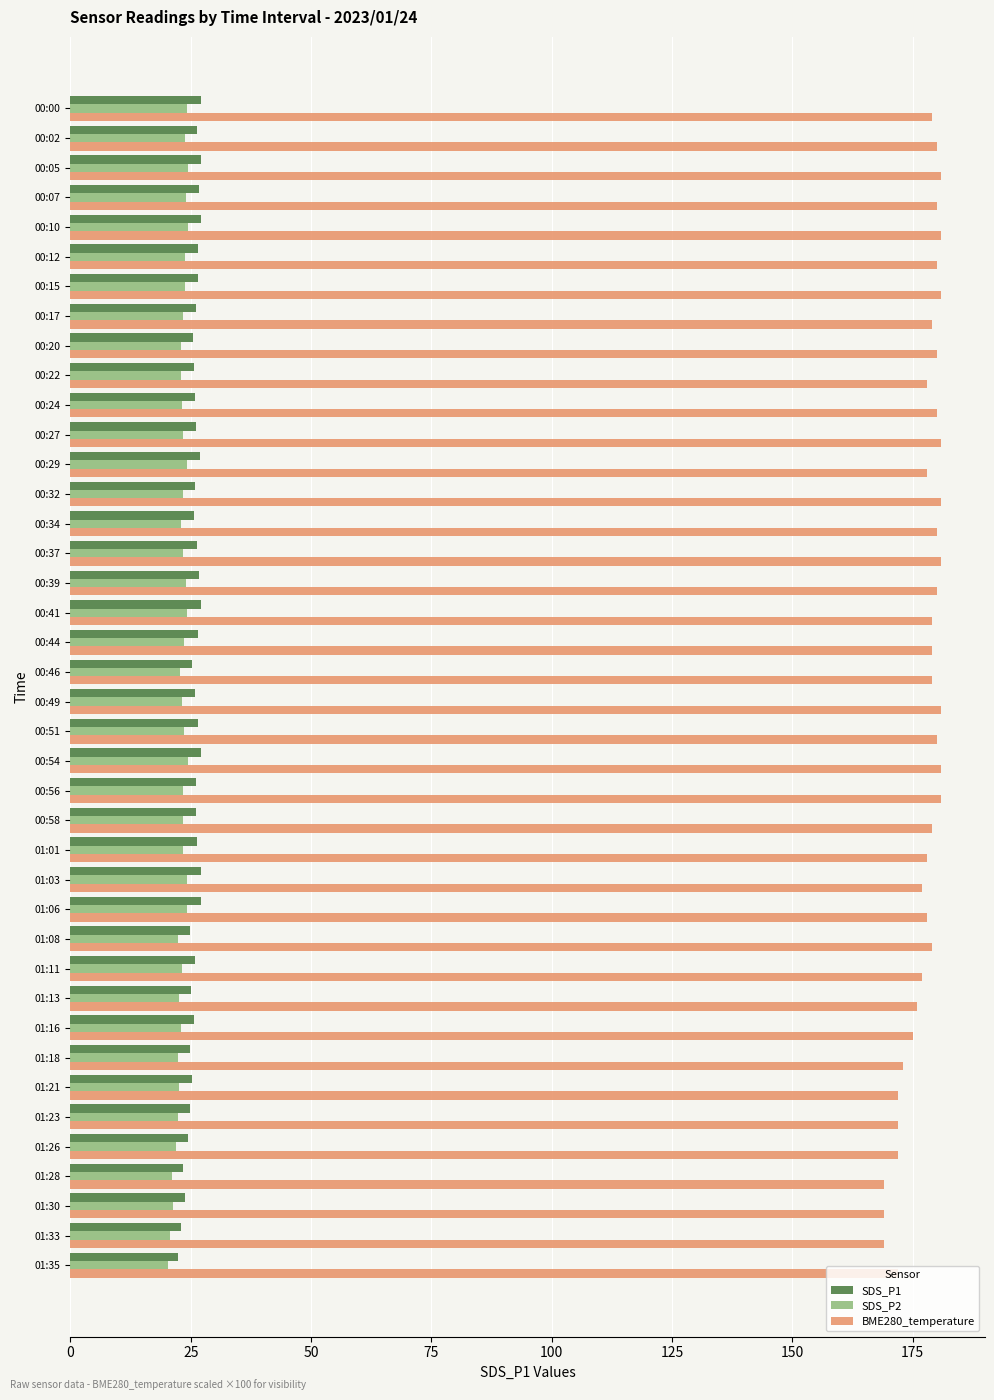

What is the difference between the maximum and minimum values in the BME280_temperature series?

12.0